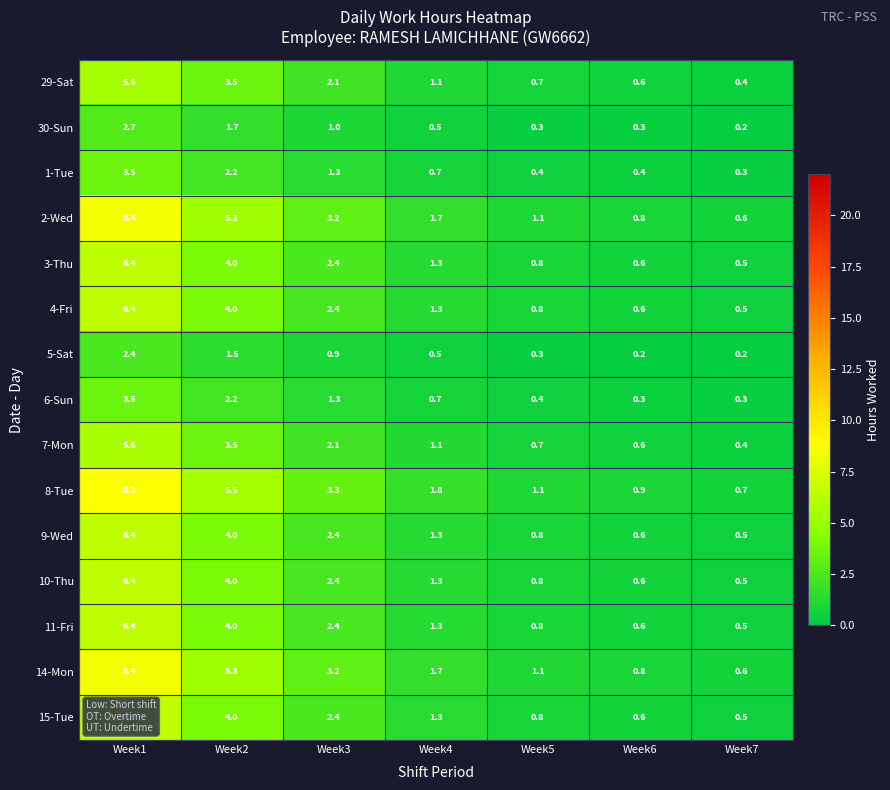

What is the difference between the 4-Fri values at Week6 and Week1?

5.8